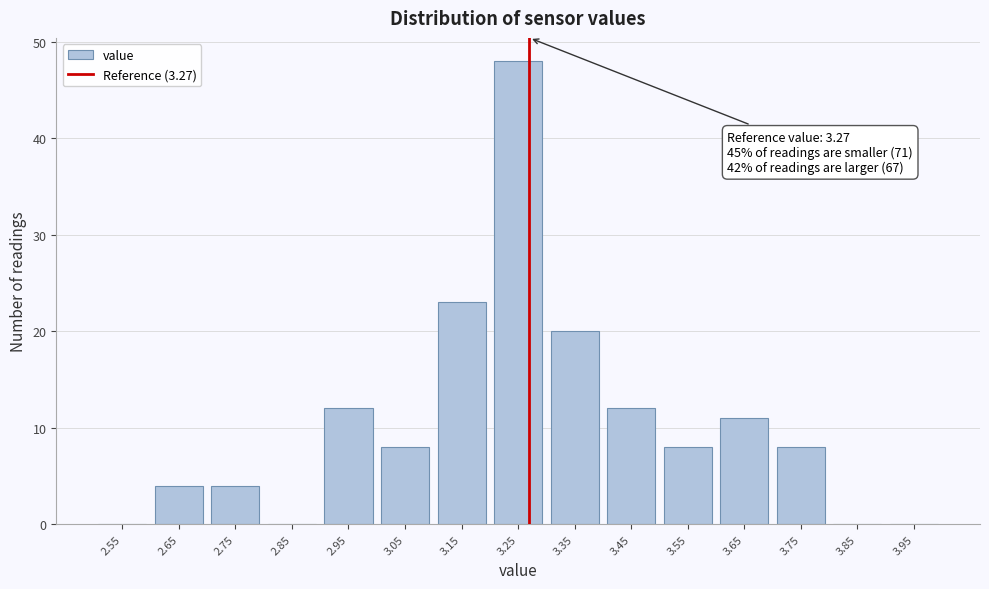

Which range on the x-axis has the tallest bar?

3.2 to 3.3